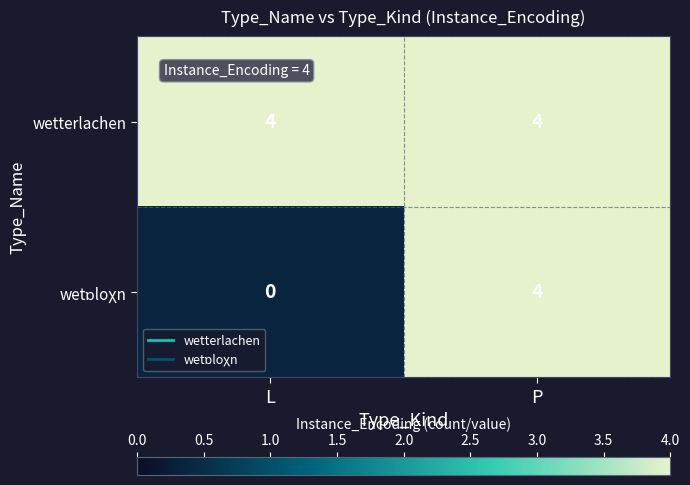

The value of wetterlachen at L is 4. True or false?

True